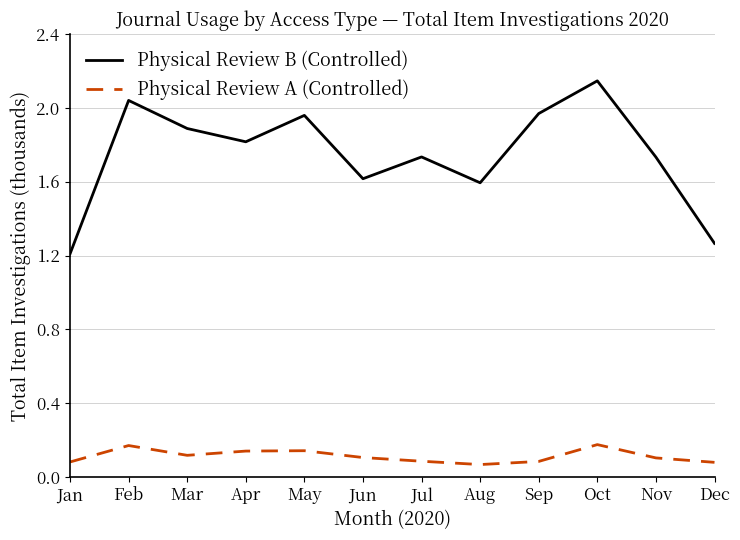

True or false: Physical Review A (Controlled) and Physical Review B (Controlled) intersect in this chart.

False